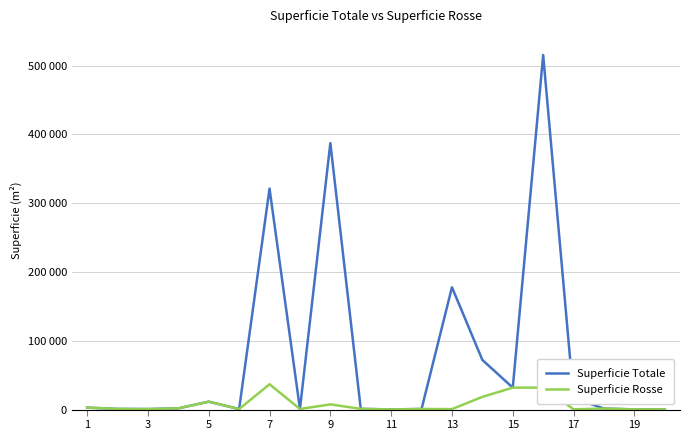

What is the difference between the maximum and second lowest values in the Superficie Totale series?

514970